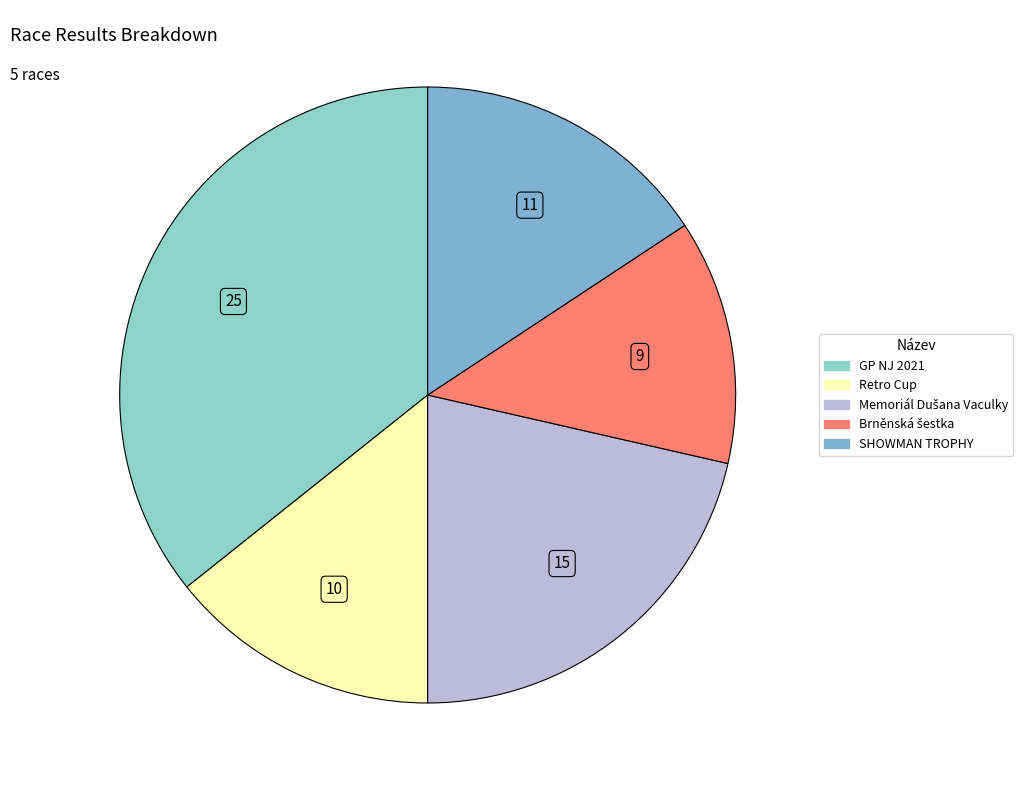

How many segments does this pie chart have?

5